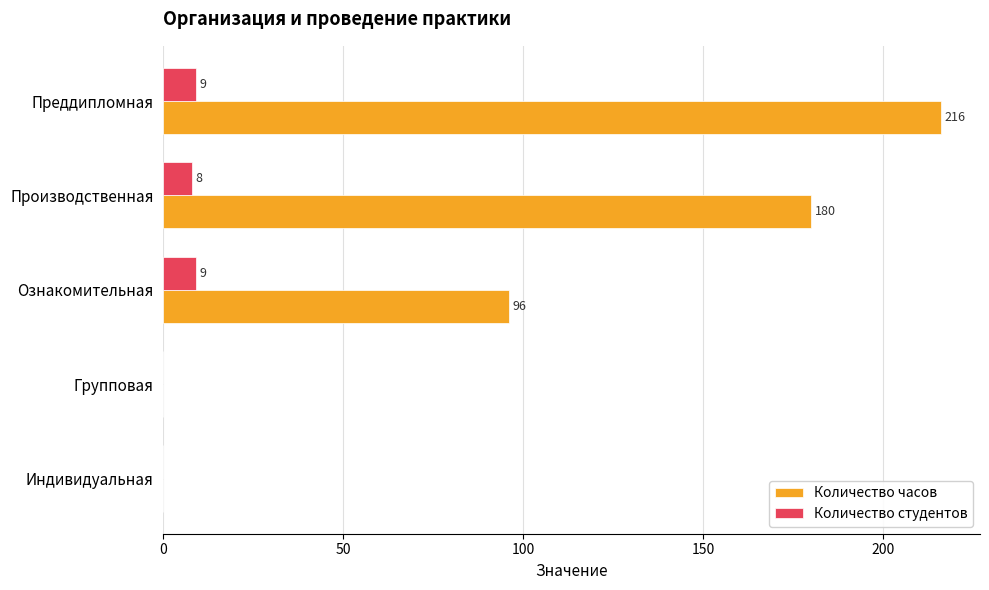

At which category is the sum across all series the highest?

Преддипломная